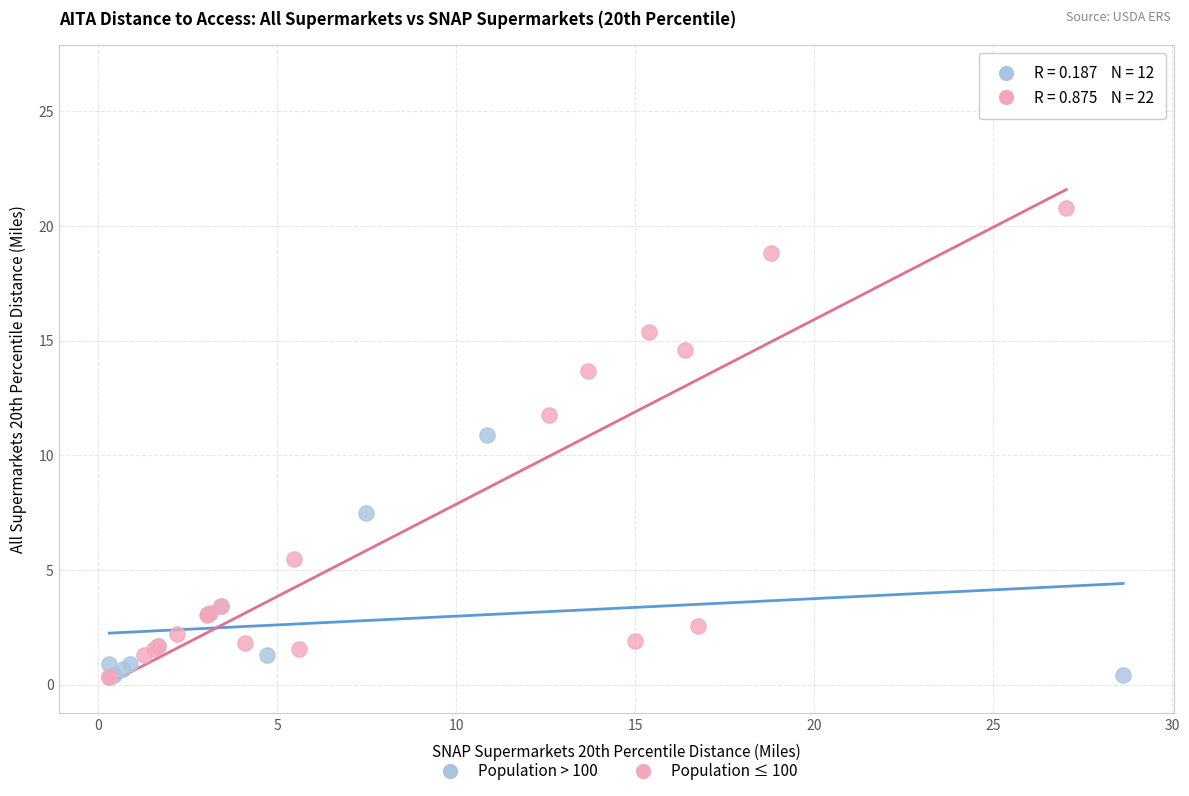

Which series has the largest Y range (max minus min)?

Population ≤ 100